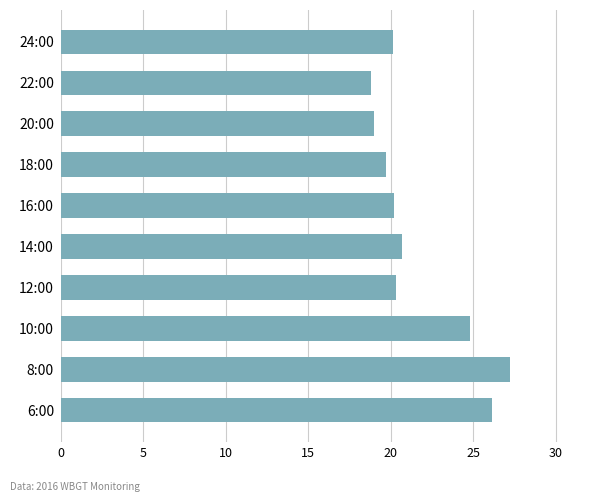

What is the ratio of the value at 10:00 to the value at 12:00?

1.2